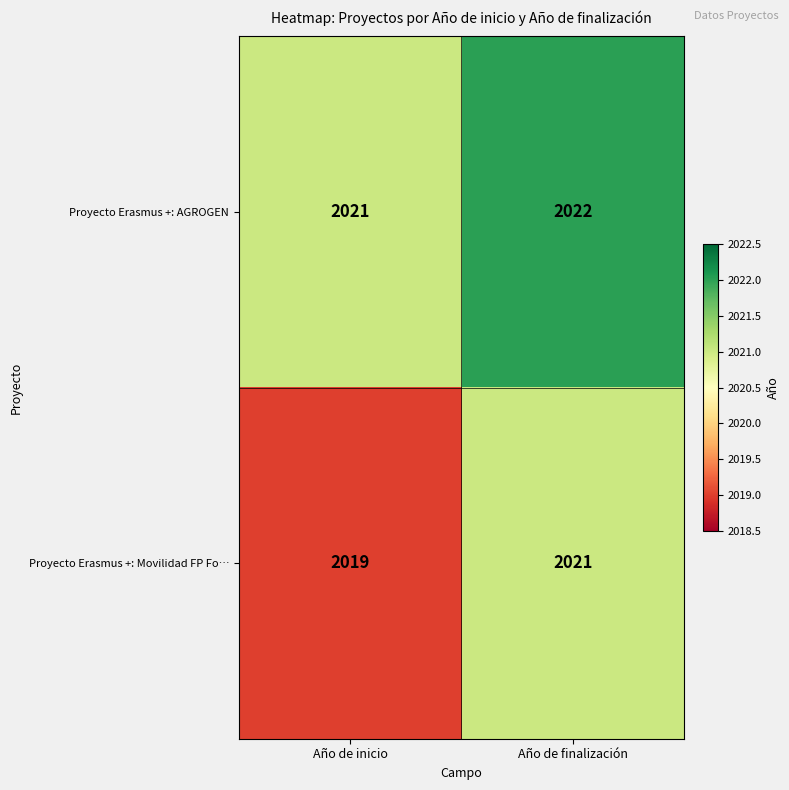

Which series has the widest spread of values?

Proyecto Erasmus +: Movilidad FP Fo…